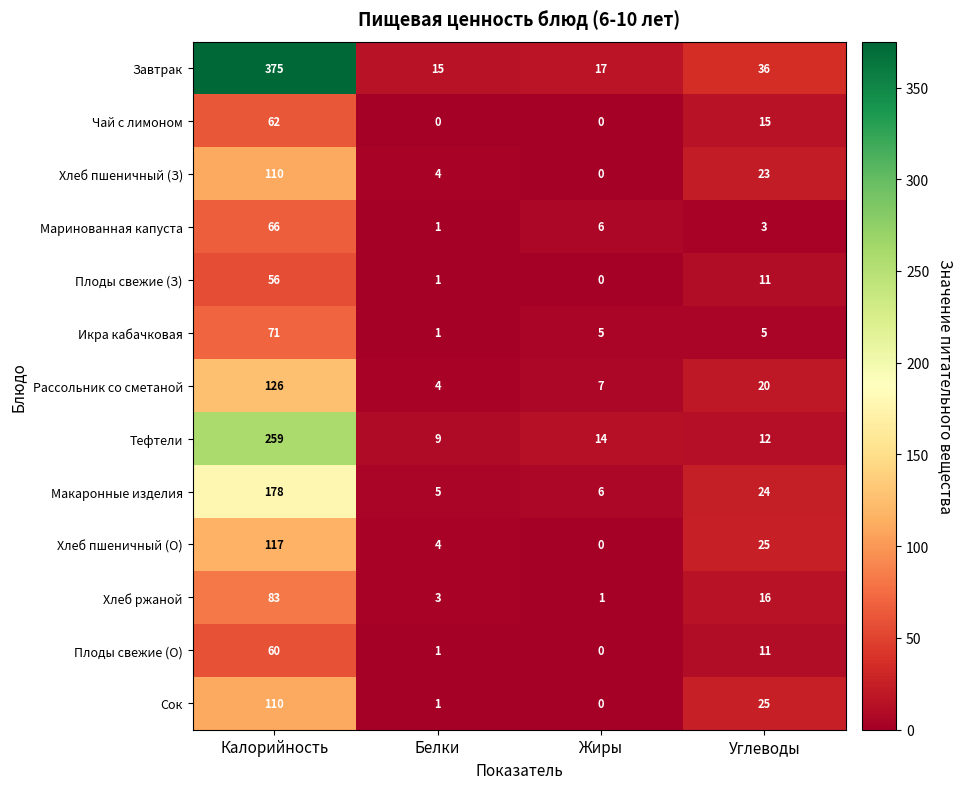

Between Калорийность and Белки, which series saw the biggest shift?

Завтрак